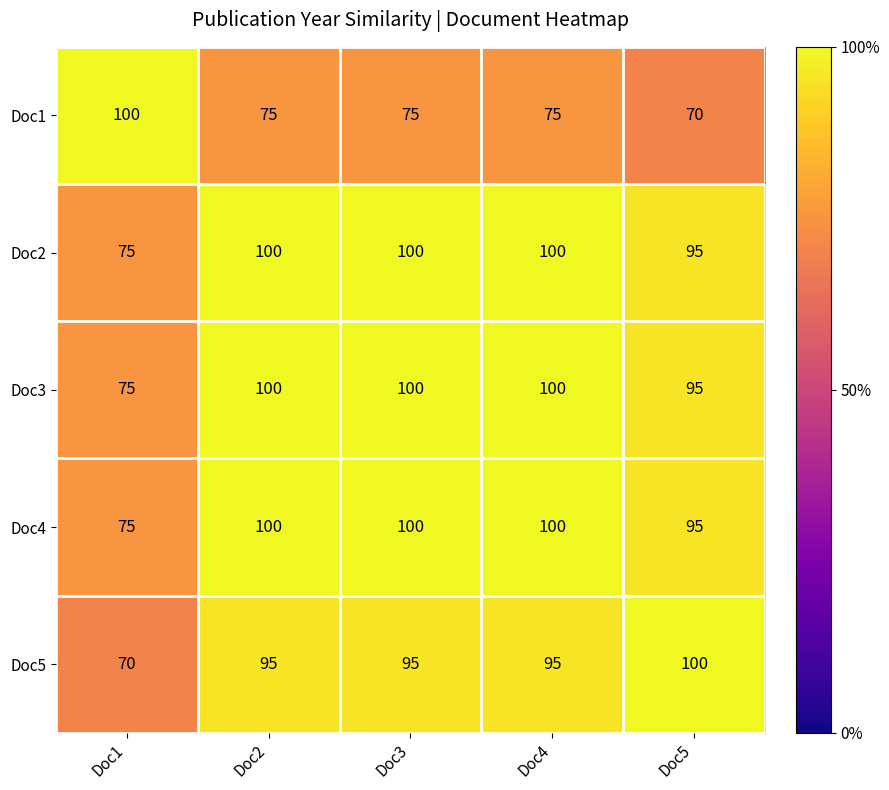

How many categories are shown in the chart?

5